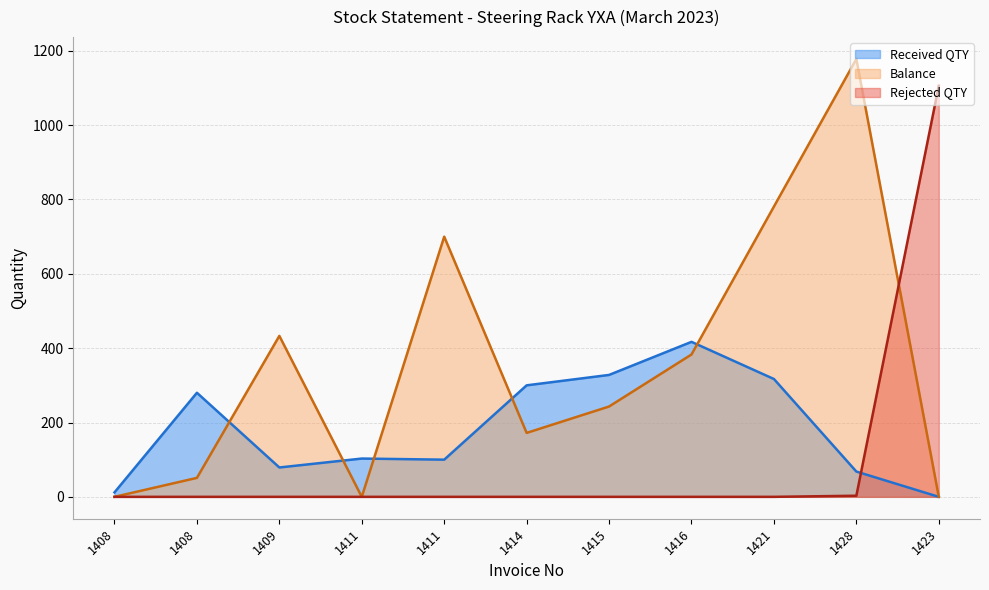

Is the value of Balance at 1421 greater than the value of Received QTY at 1421?

Yes